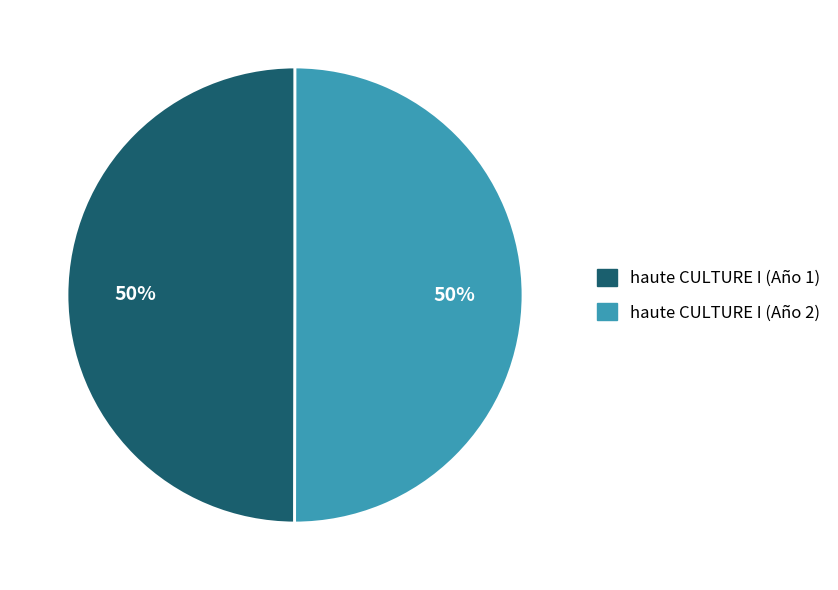

Approximately how many times larger is the value at haute CULTURE I (Año 1) compared to haute CULTURE I (Año 2)?

1.0